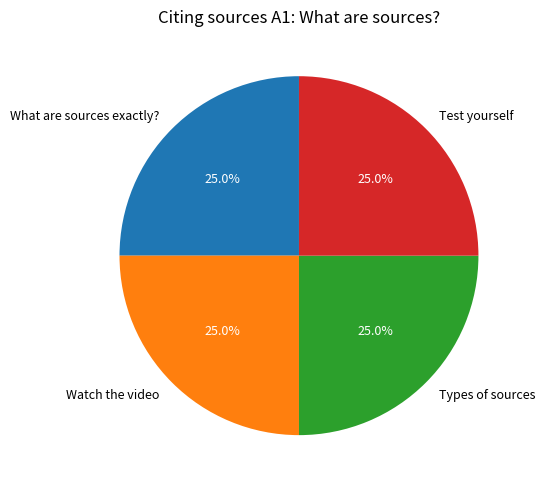

Combined, what portion of the pie is Types of sources and What are sources exactly??

50.0%